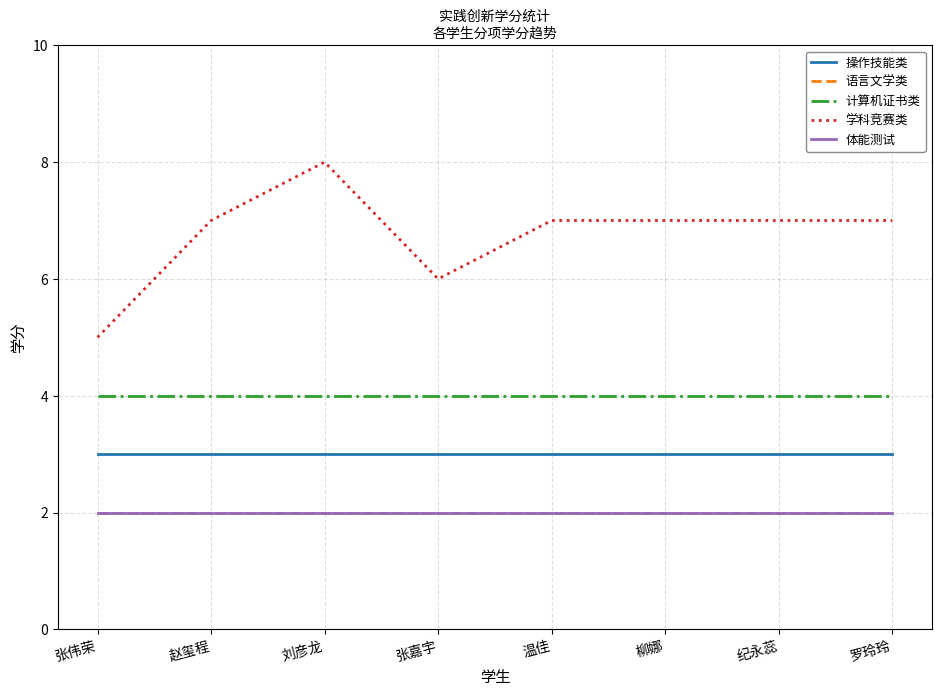

What is the sum of the 体能测试 values at 温佳 and 张伟荣?

4